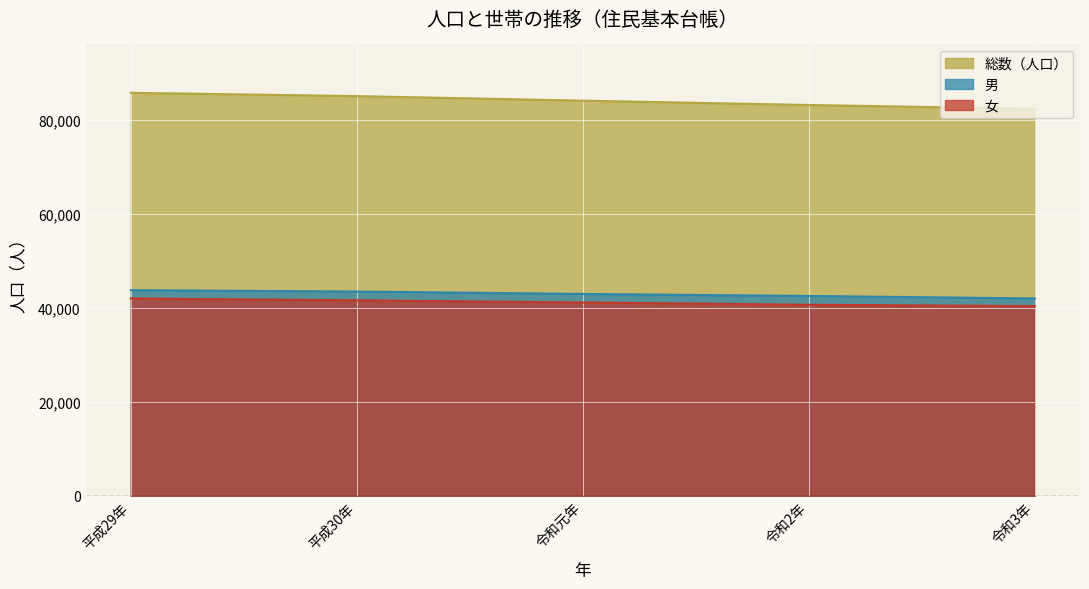

Is the value of 女 at 令和3年 greater than the value of 総数（人口） at 令和元年?

No